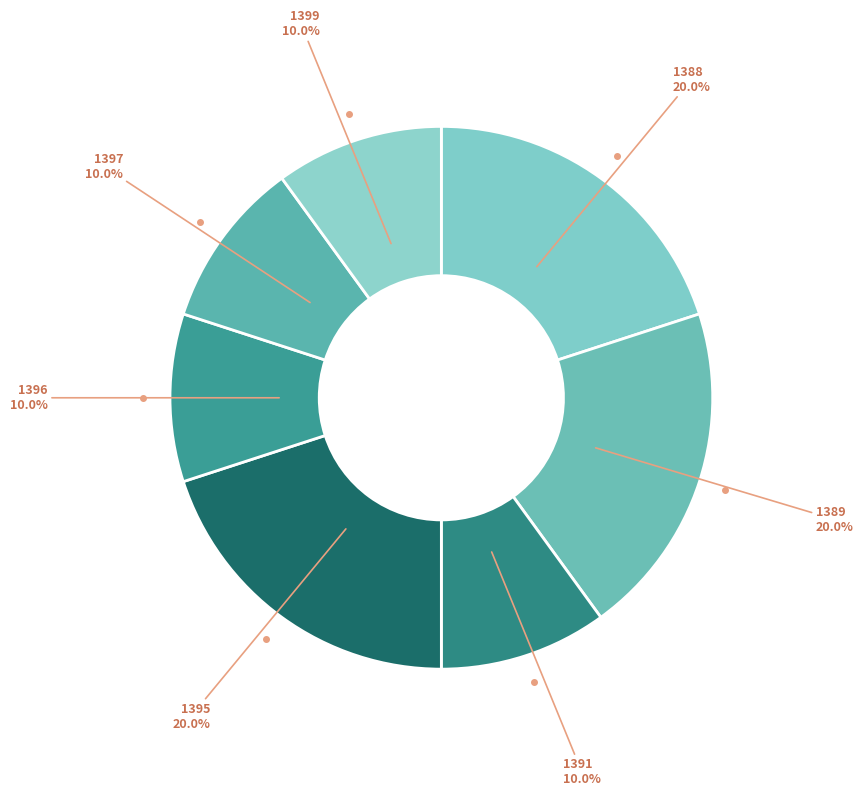

How many slices are in this pie chart?

7